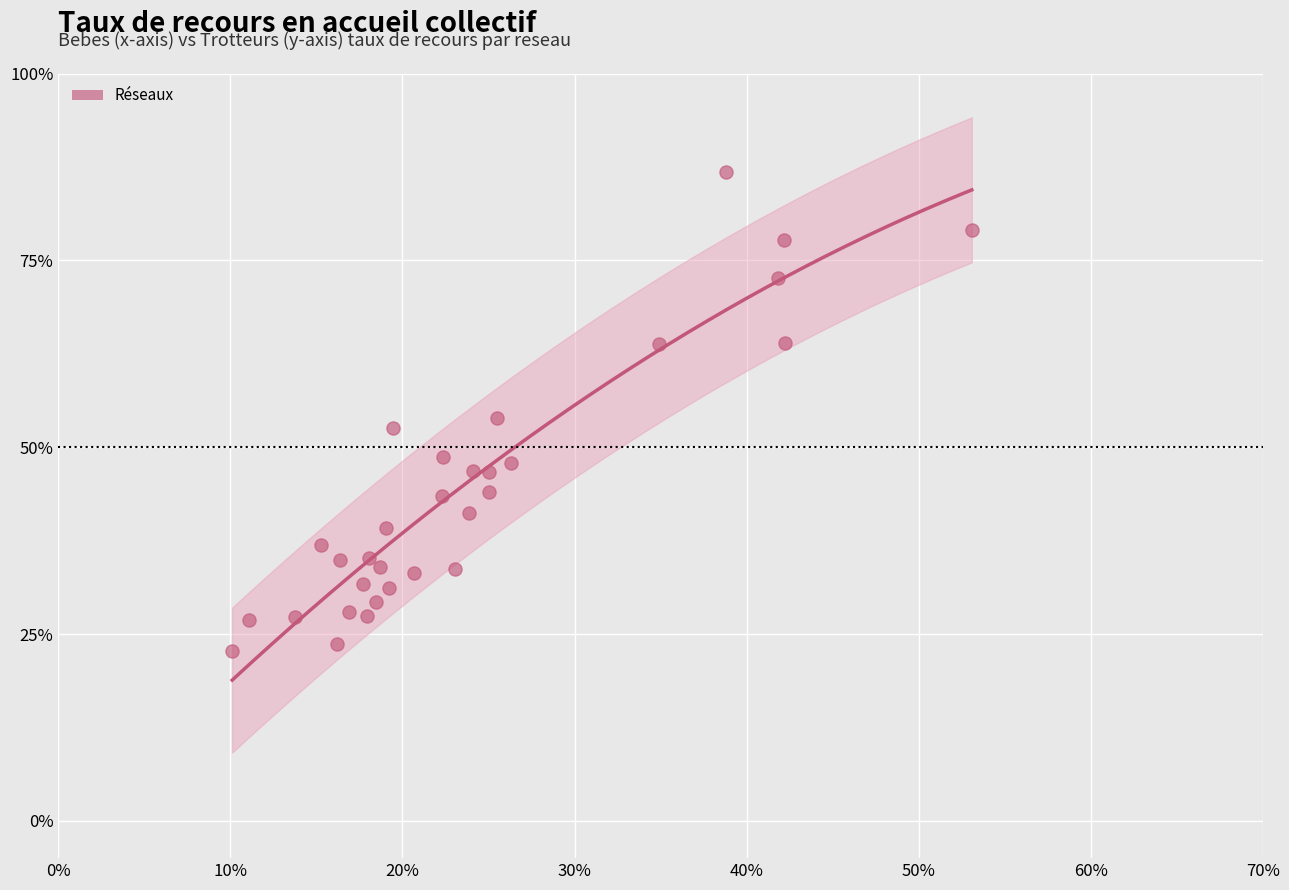

What is the range of Y values (max minus min)?

64.1